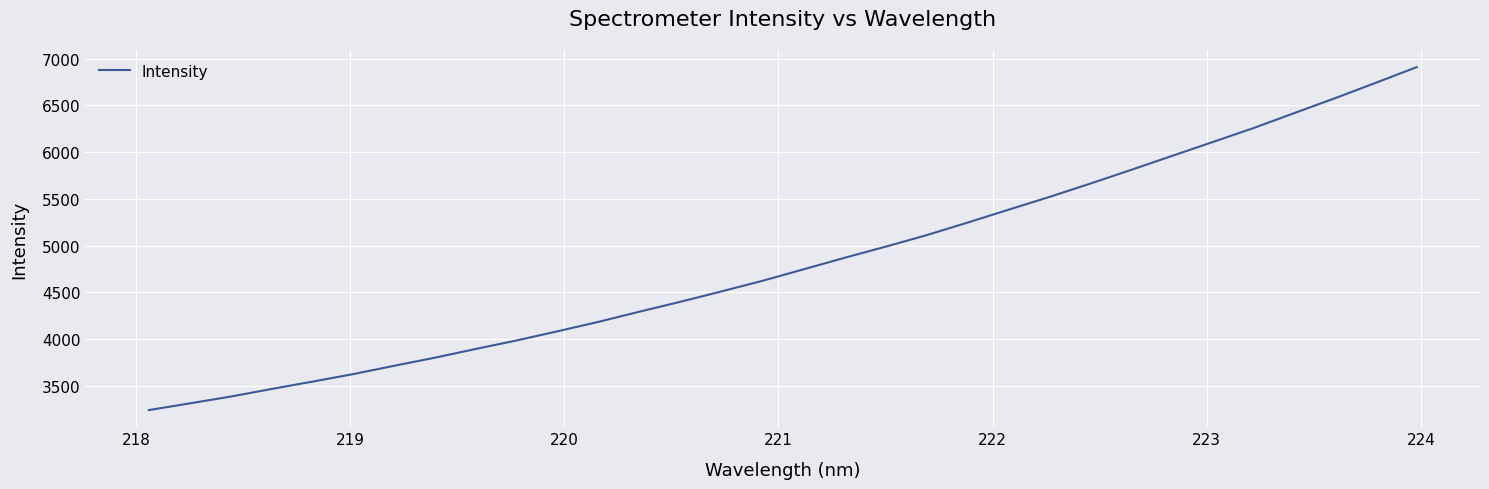

How many values are below 4745?

16